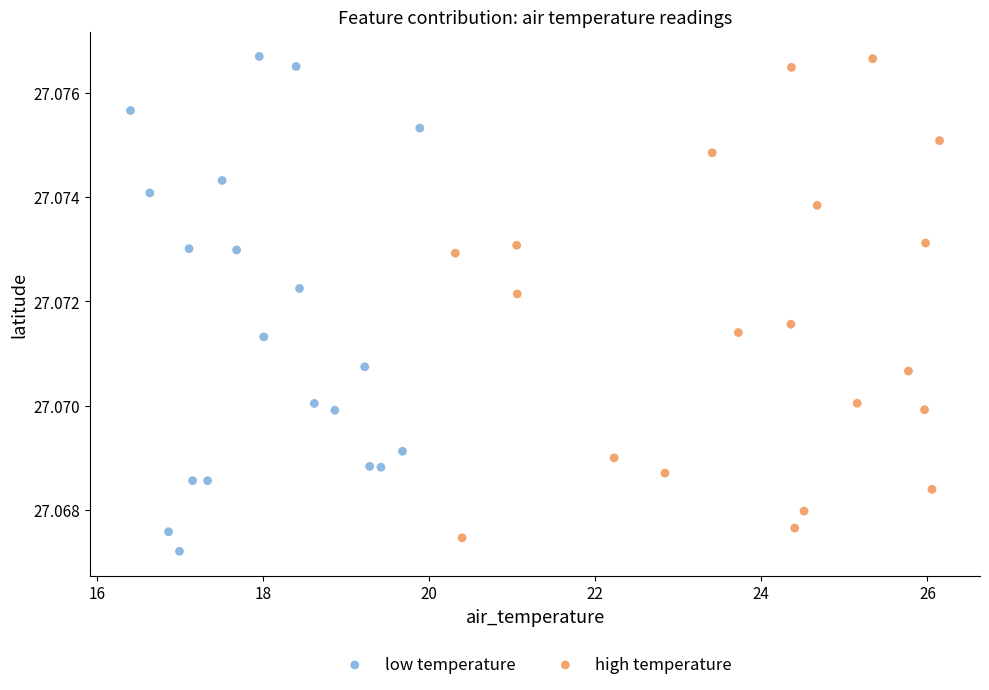

Which series contains the lowest Y value?

low temperature